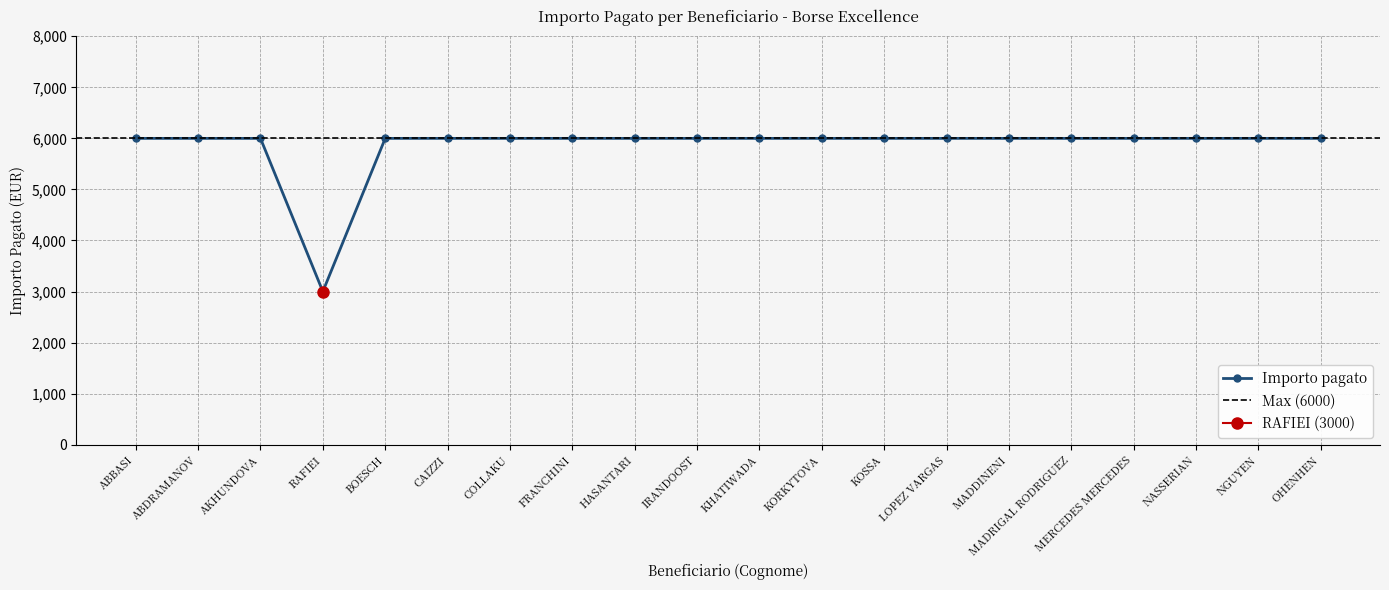

What is the difference between the second highest and minimum values?

3000